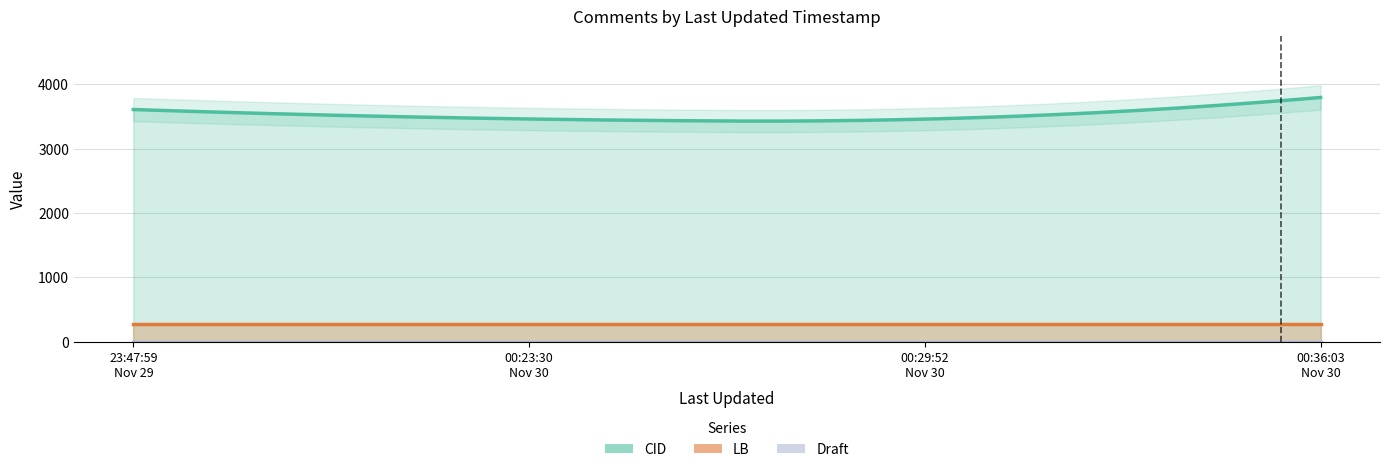

What is the smallest value displayed?

2